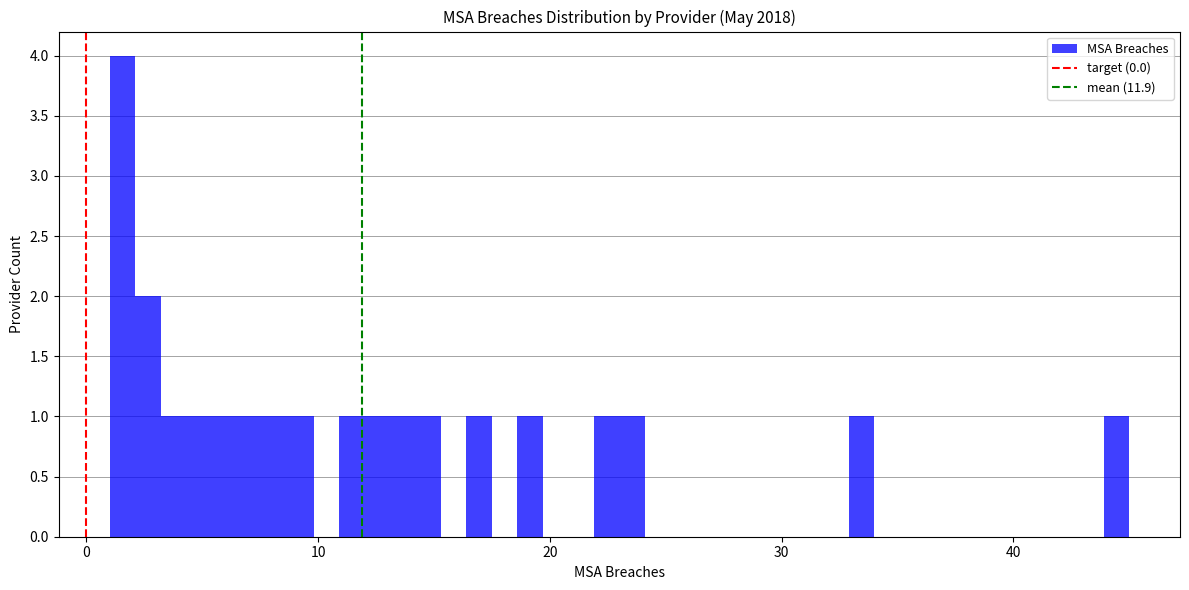

Around what value on the x-axis is the tallest bar? Give the approximate position of its centre, as read against the axis.

2